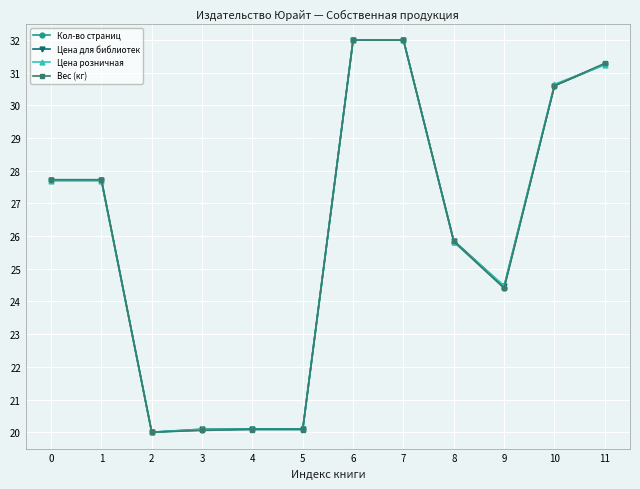

How many lines are shown in the chart?

4